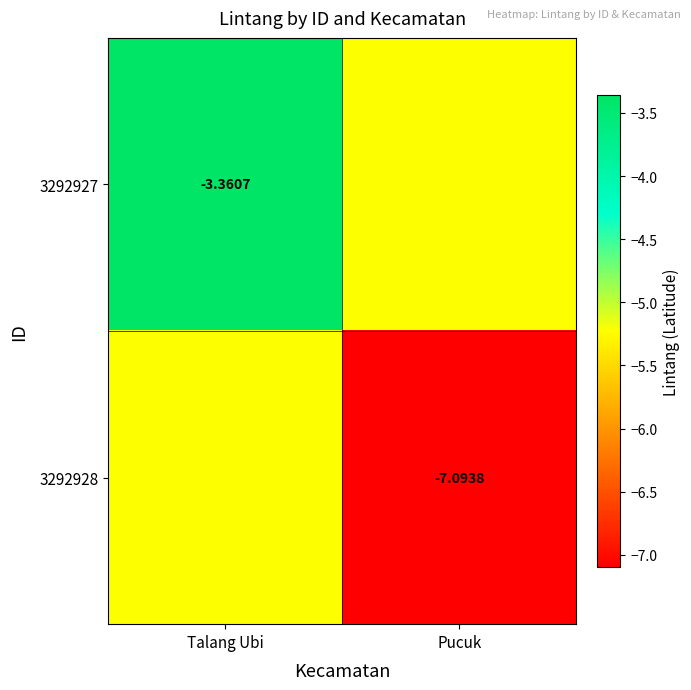

Is the value of 3292928 at Pucuk greater than the value of 3292927 at Talang Ubi?

No